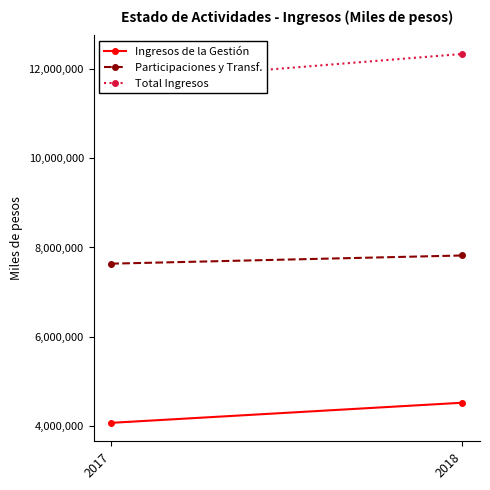

Count the Ingresos de la Gestión values in the range 4067809 to 4519018.

2